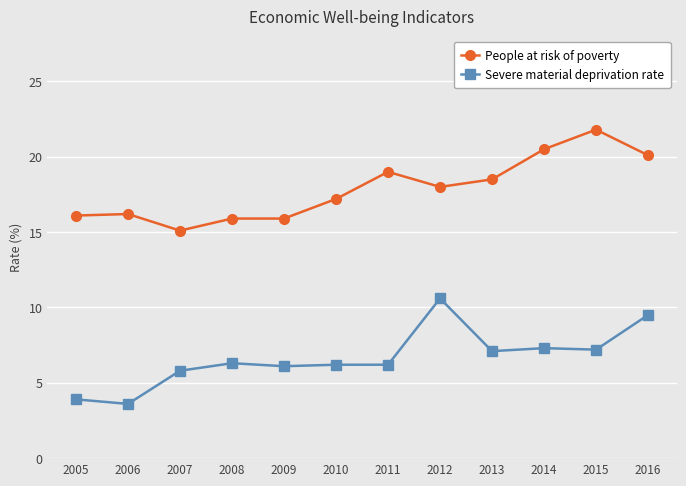

At which label does Severe material deprivation rate first exceed 6?

2008